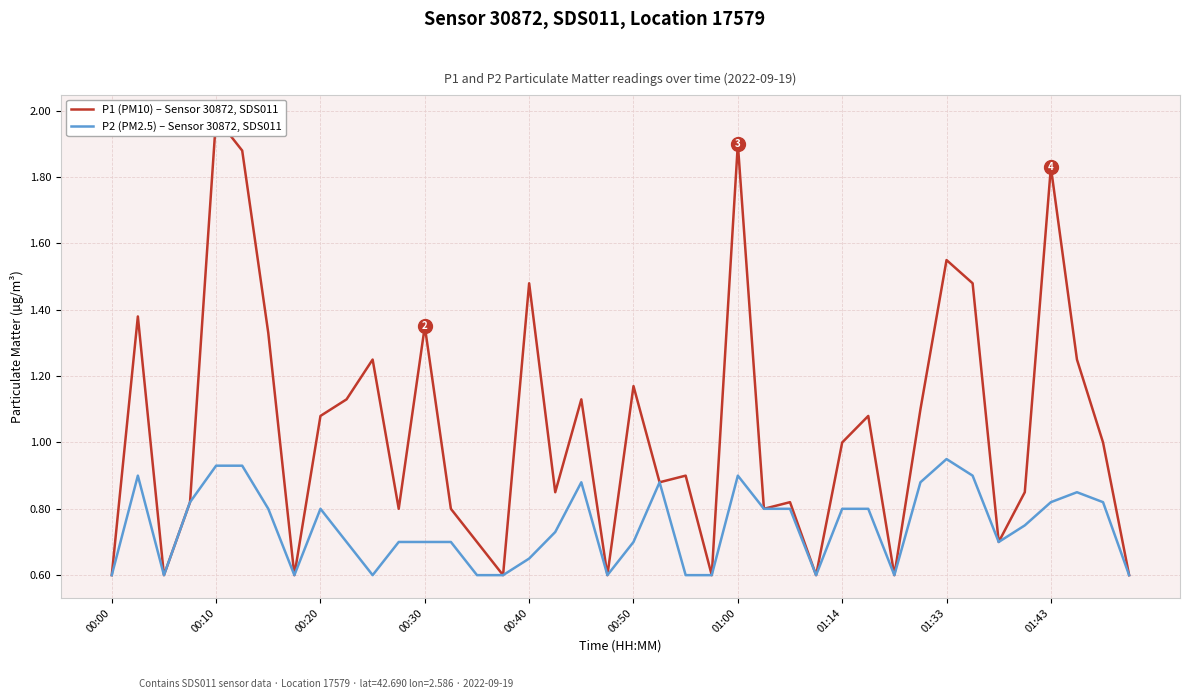

Rank the series at 22 from lowest to highest value.

P2 (PM2.5) – Sensor 30872, SDS011, P1 (PM10) – Sensor 30872, SDS011